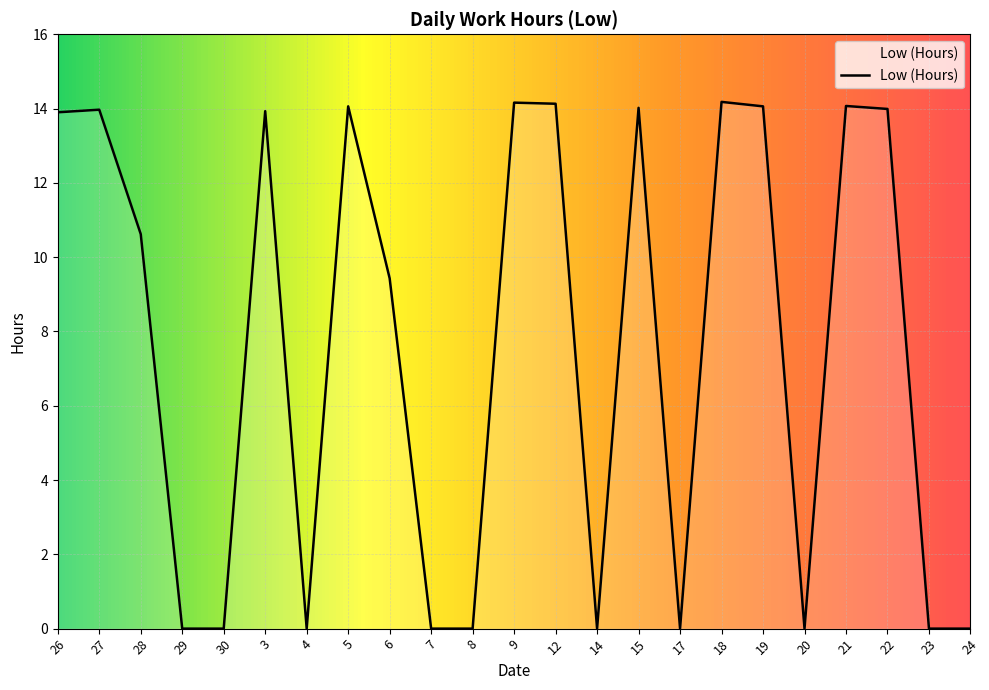

At which label is the value closest to 7?

6